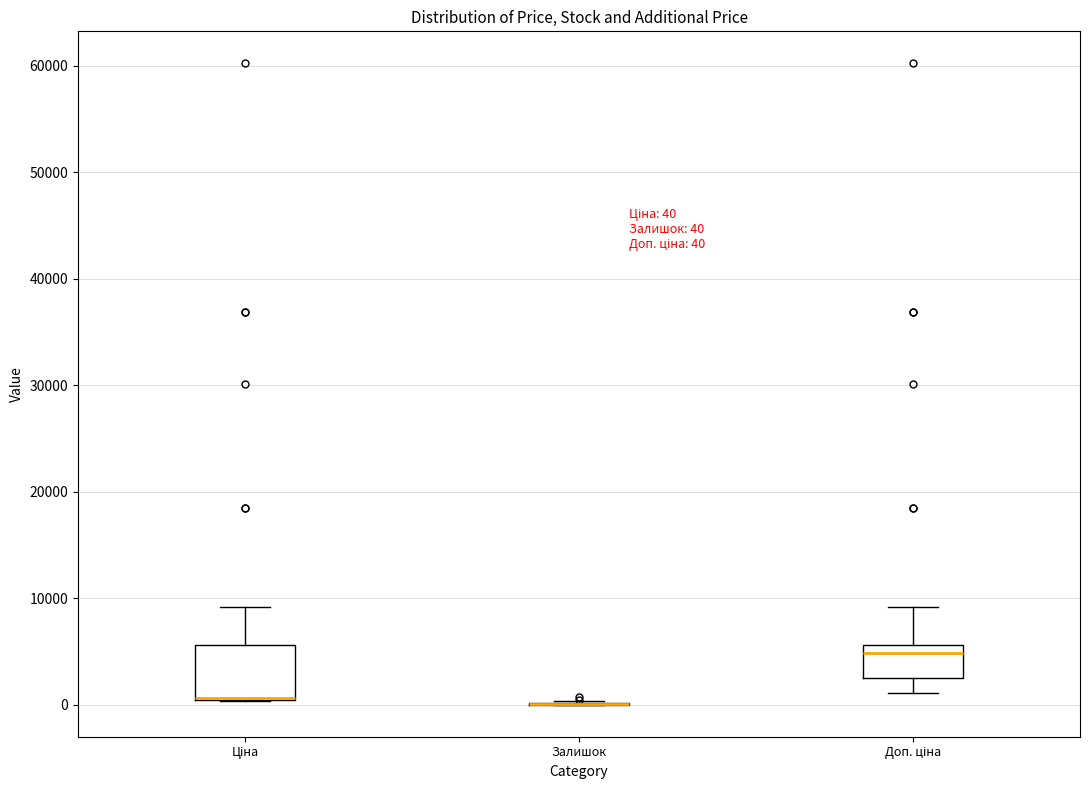

Which box is the tallest, from its lower edge to its upper edge?

Ціна